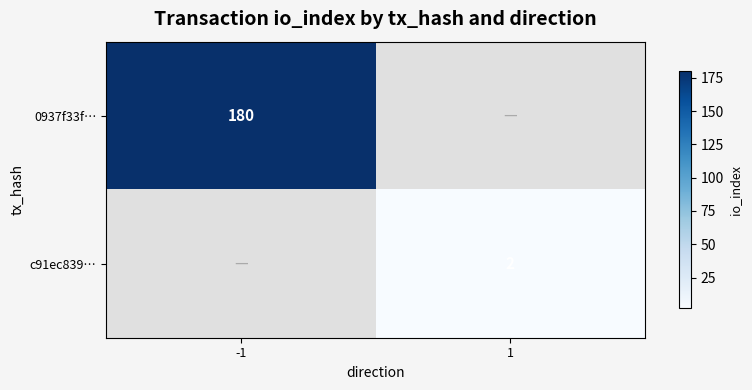

True or false: c91ec839… has a value of 2 at 1.

True